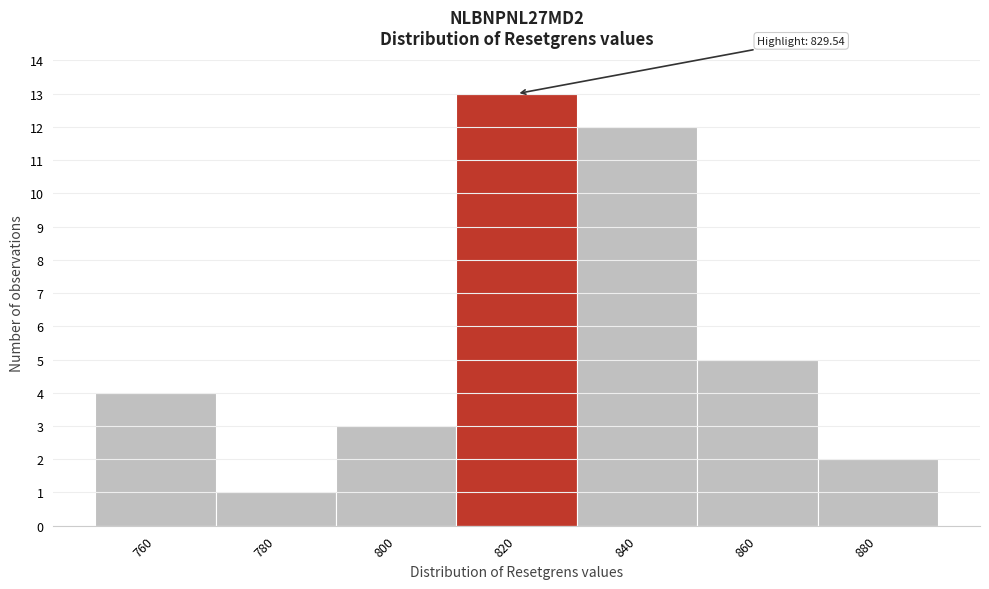

Reading left to right, extract all data points from this chart.

4	1	3	13	12	5	2